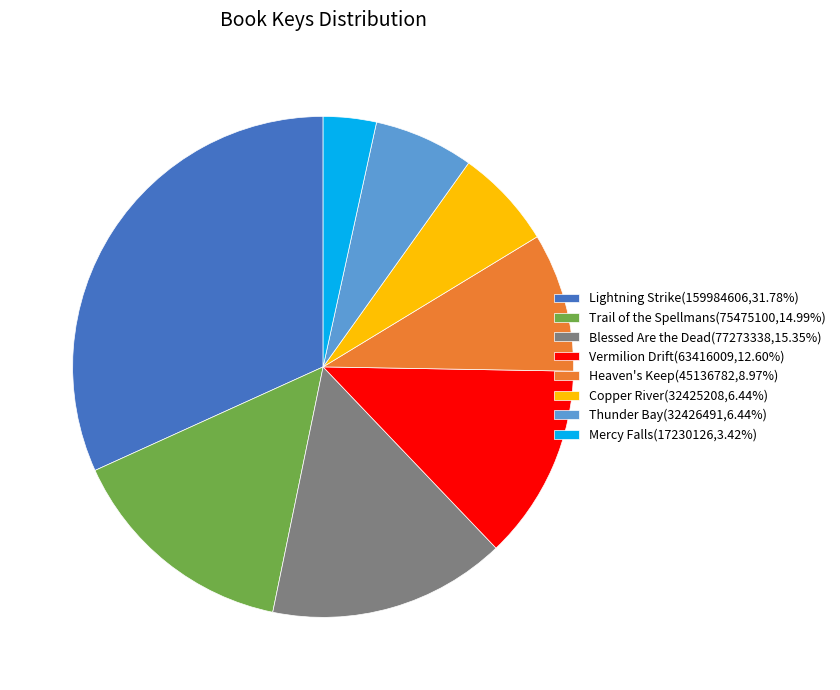

Between Trail of the Spellmans and Lightning Strike, which is larger?

Lightning Strike